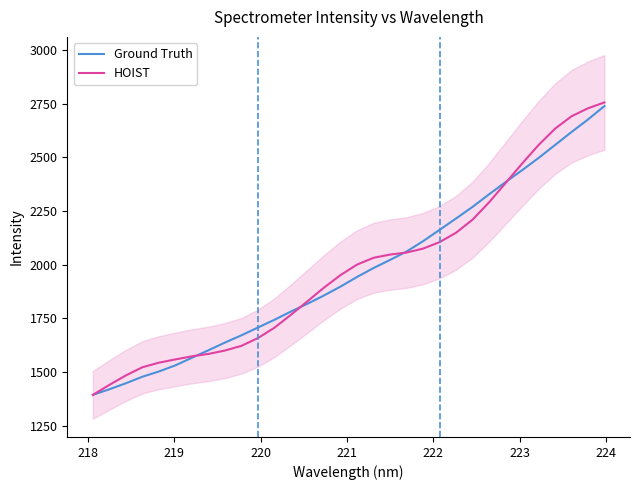

What is the value of the HOIST point at the 6th from the left?

1558.2